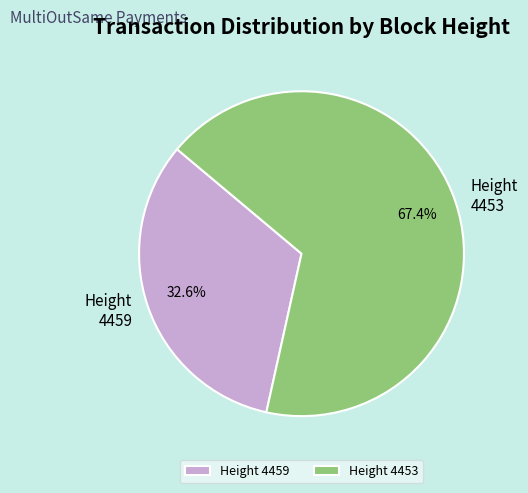

Combined, what portion of the pie is 4453 and 4459?

100.0%